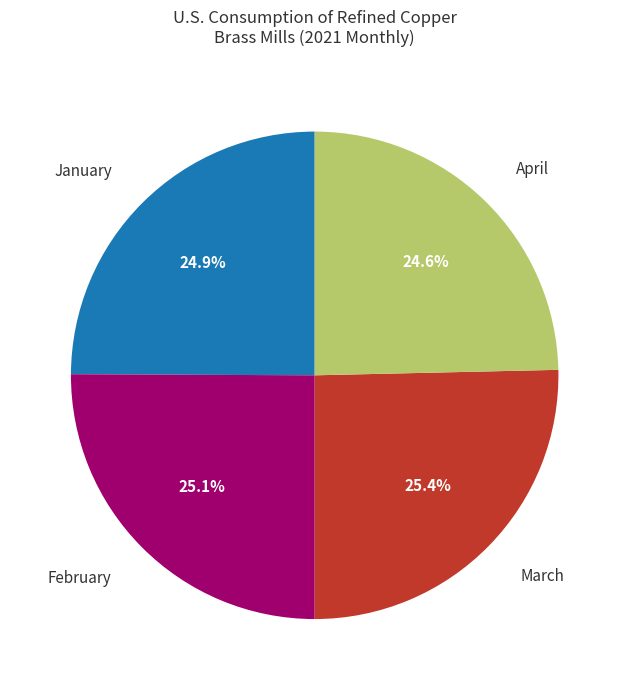

What is the total percentage of January and February?

50.0%